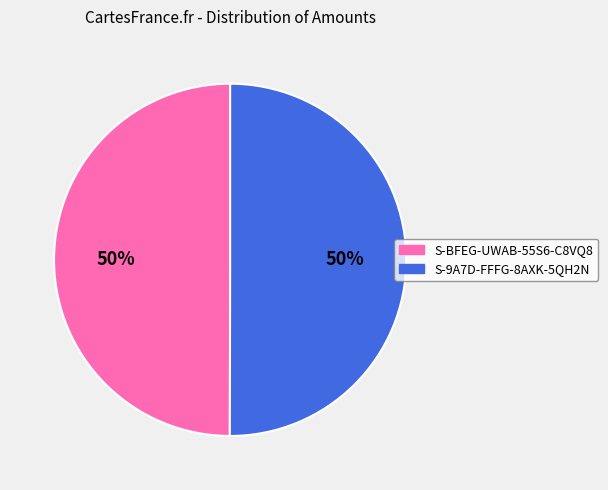

What is the ratio of the value at S-9A7D-FFFG-8AXK-5QH2N to the value at S-BFEG-UWAB-55S6-C8VQ8?

1.0